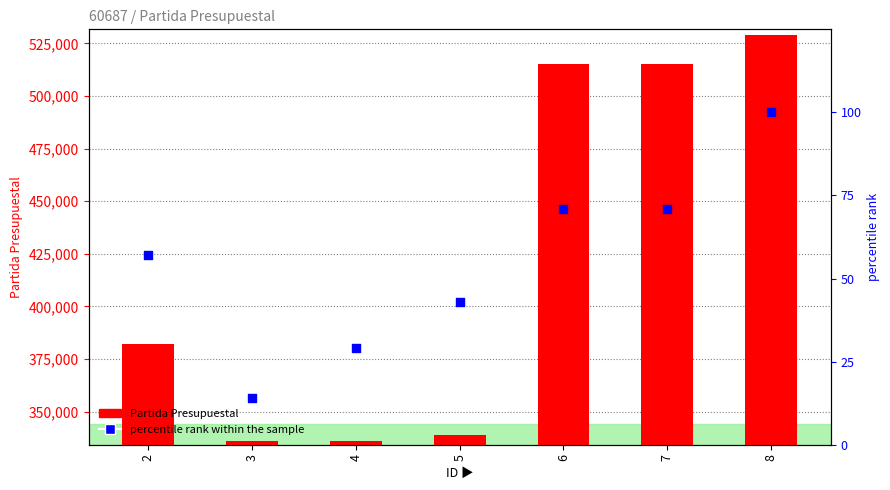

What is the total value across all series at 7?

515072